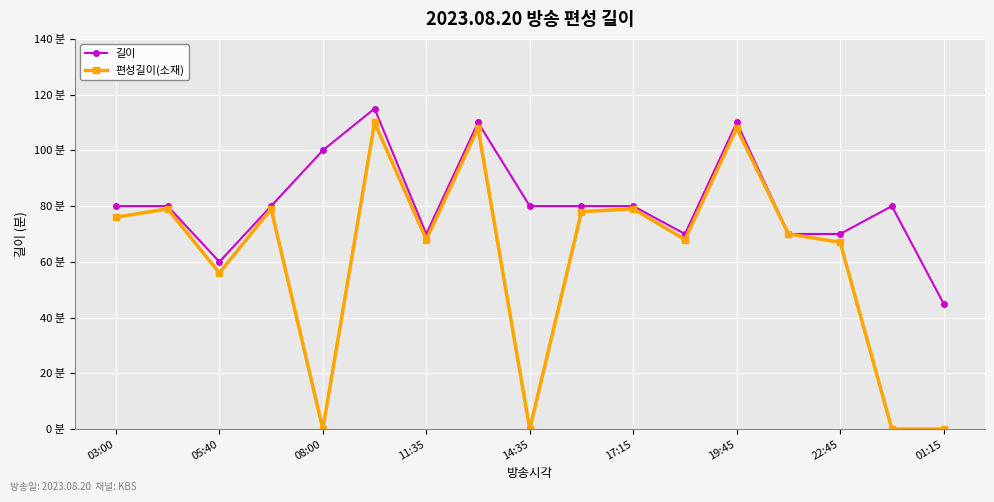

Where is the first local minimum for 편성길이(소재)?

05:40